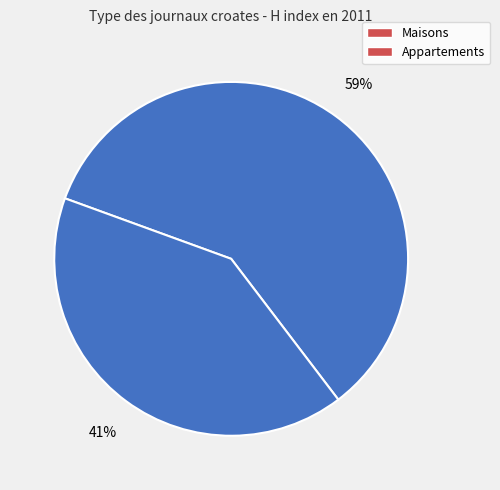

How many segments does this pie chart have?

2